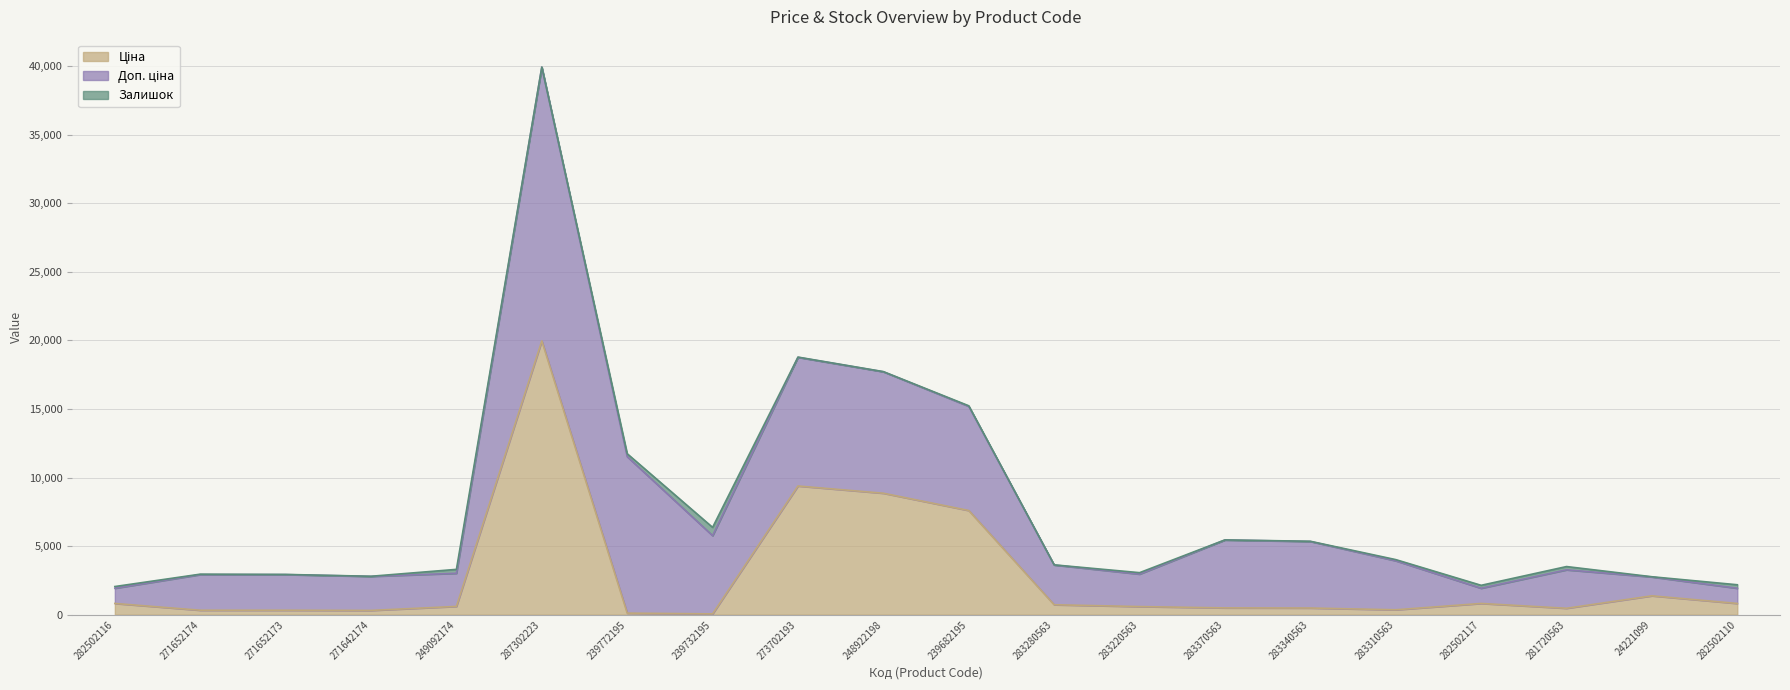

Where is Залишок nearest to the value 306?

249092174